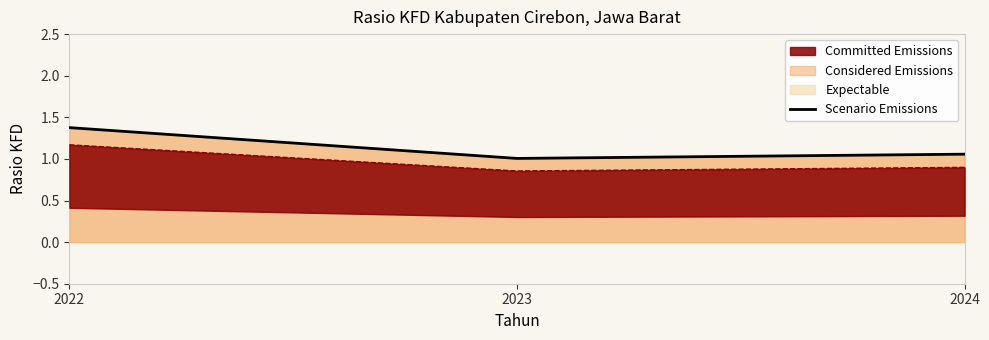

Which has a higher value, 2024 or 2023?

2024